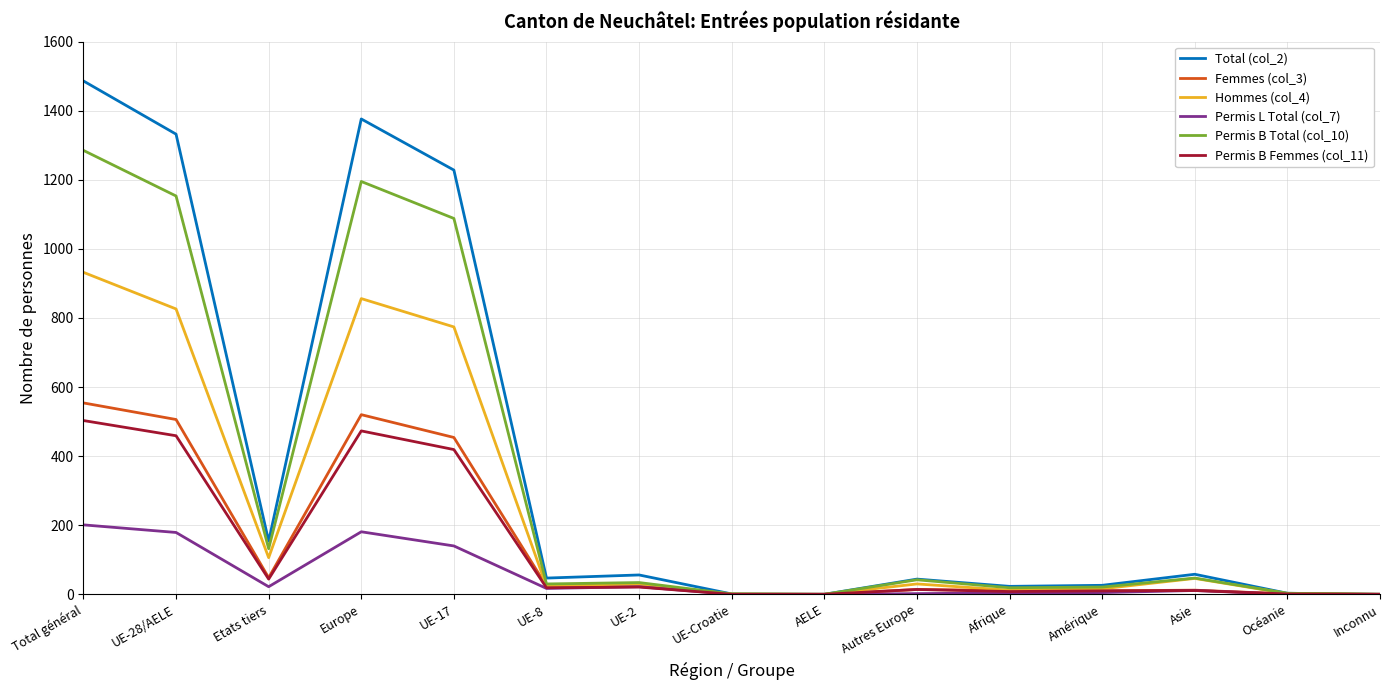

What is the sum of all Total (col_2) values?

5834